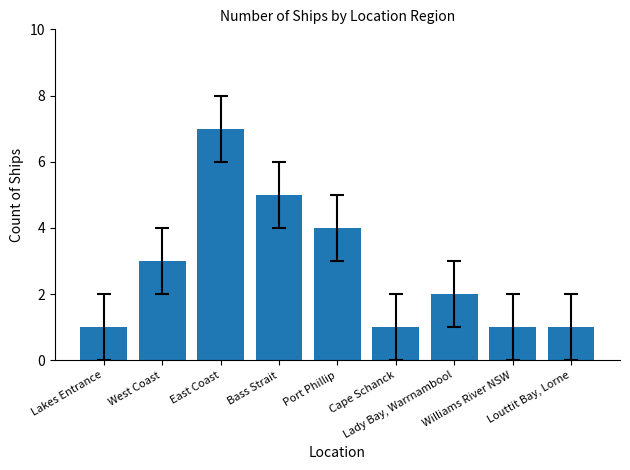

What is the value of the 6th bar from the left?

1